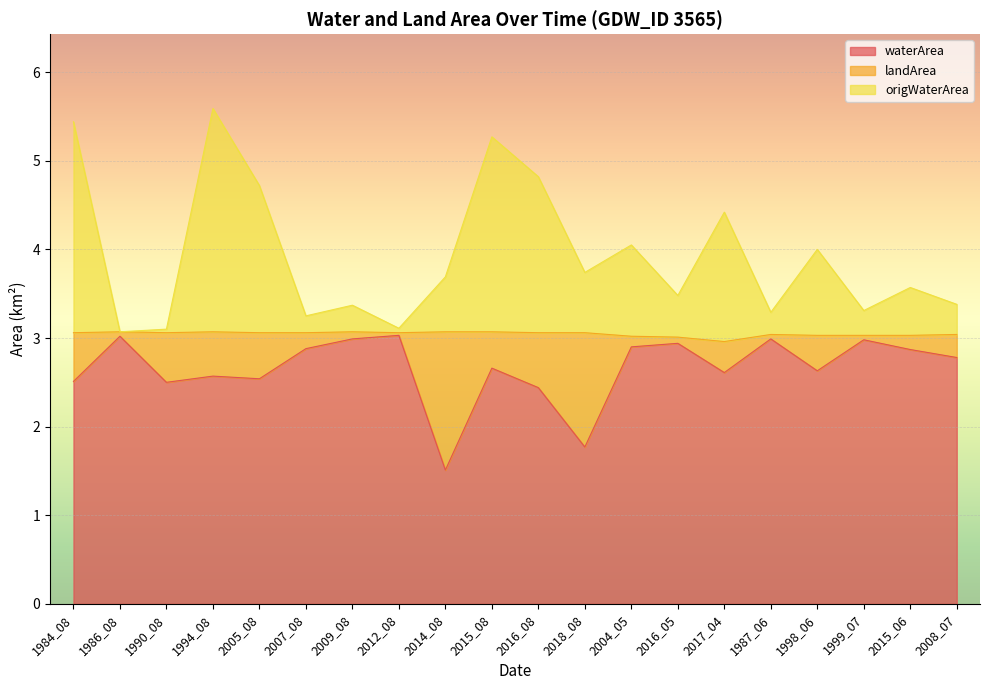

Where is the first local minimum for waterArea?

1990_08